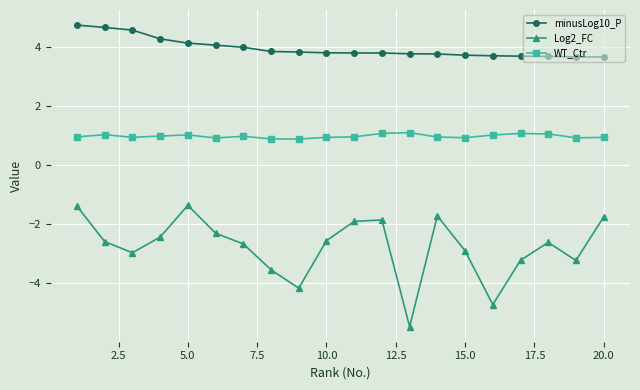

Which series has the widest spread of values?

Log2_FC